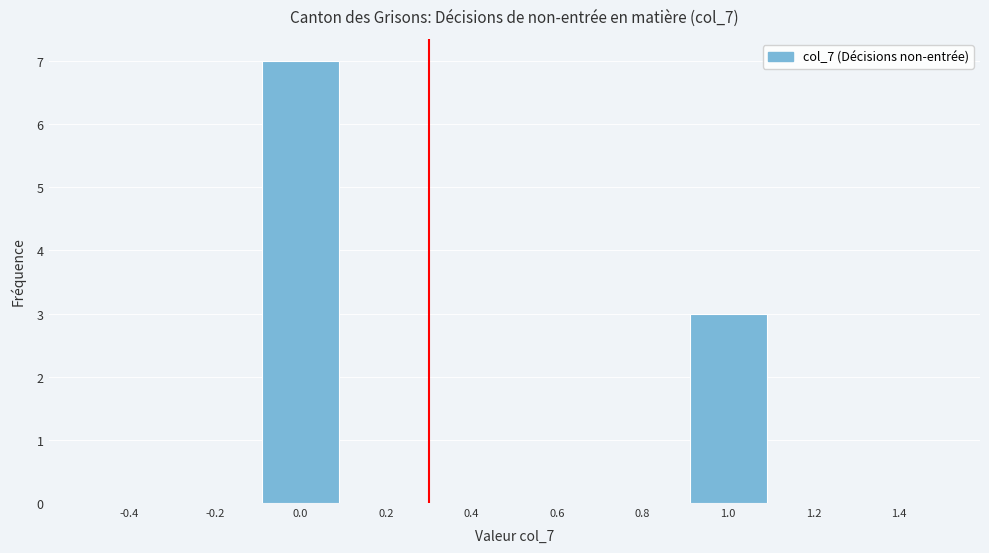

Reading left to right, list every bar in this chart as the range it spans on the x-axis followed by its height. The values are not printed on the chart, so give them approximately, as read against the axis.

-0.5 to -0.3: 0
-0.3 to -0.1: 0
-0.1 to 0.1: 7
0.1 to 0.3: 0
0.3 to 0.5: 0
0.5 to 0.7: 0
0.7 to 0.9: 0
0.9 to 1.1: 3
1.1 to 1.3: 0
1.3 to 1.5: 0